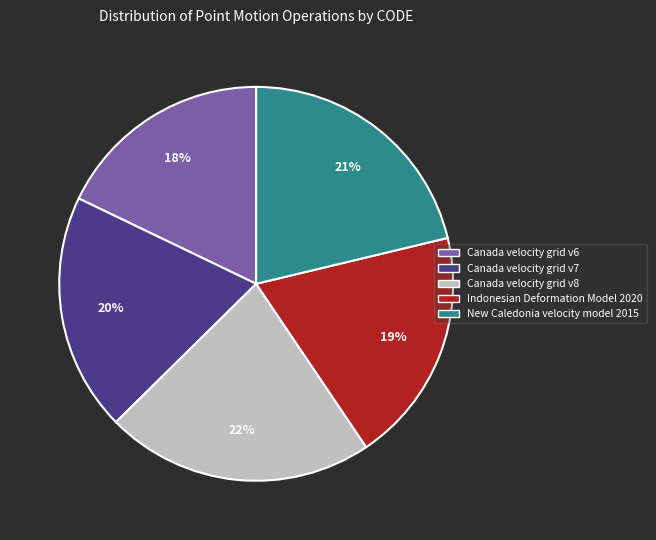

Does Indonesian Deformation Model 2020 represent more than half of the total?

No